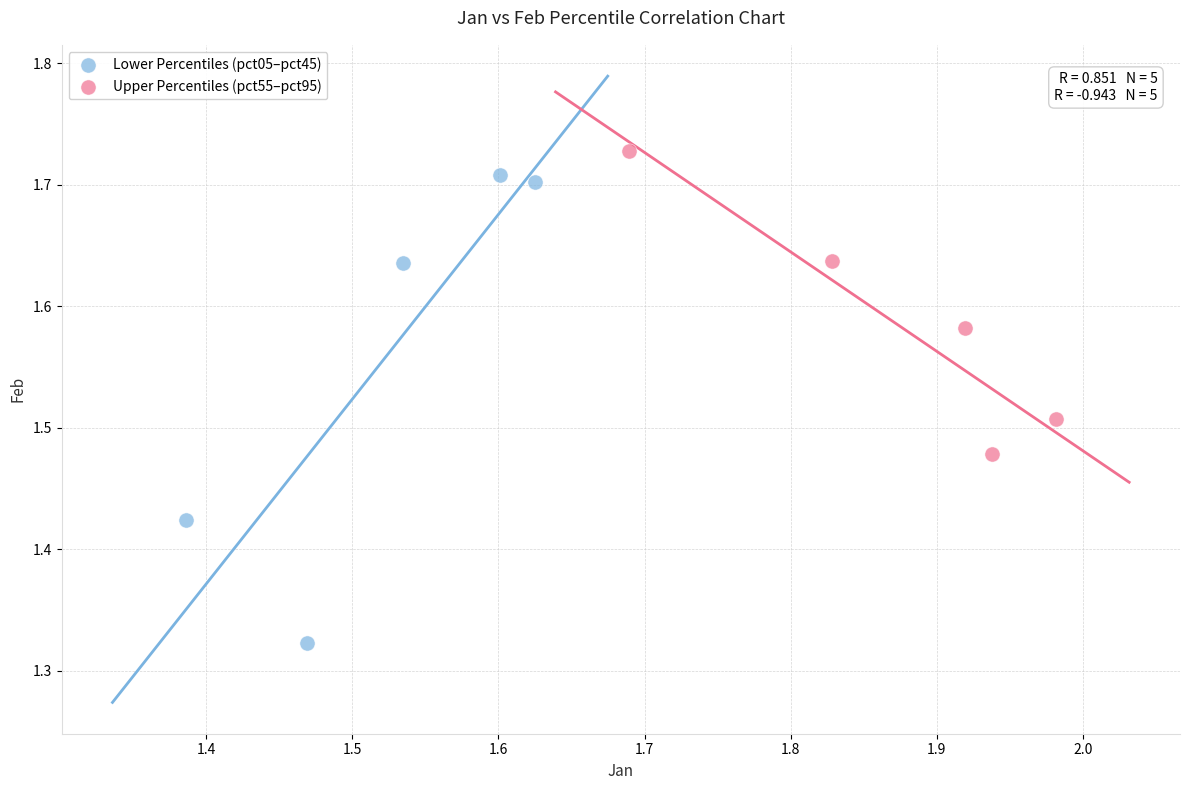

Which series has the largest Y range (max minus min)?

Lower Percentiles (pct05–pct45)